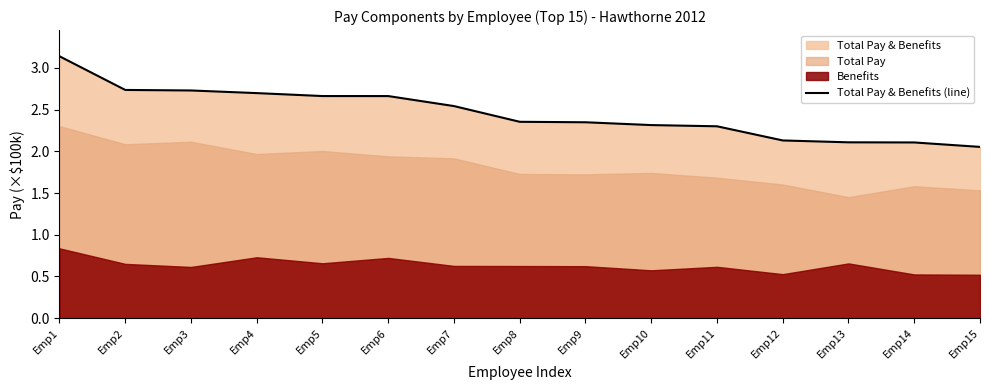

What is the difference between the maximum and minimum values?

1.1